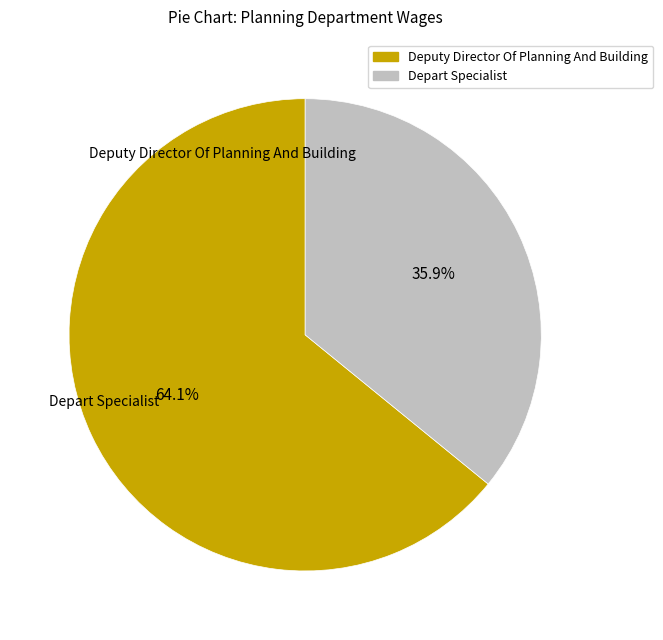

Rank the categories by value from highest to lowest.

Deputy Director Of Planning And Building, Depart Specialist